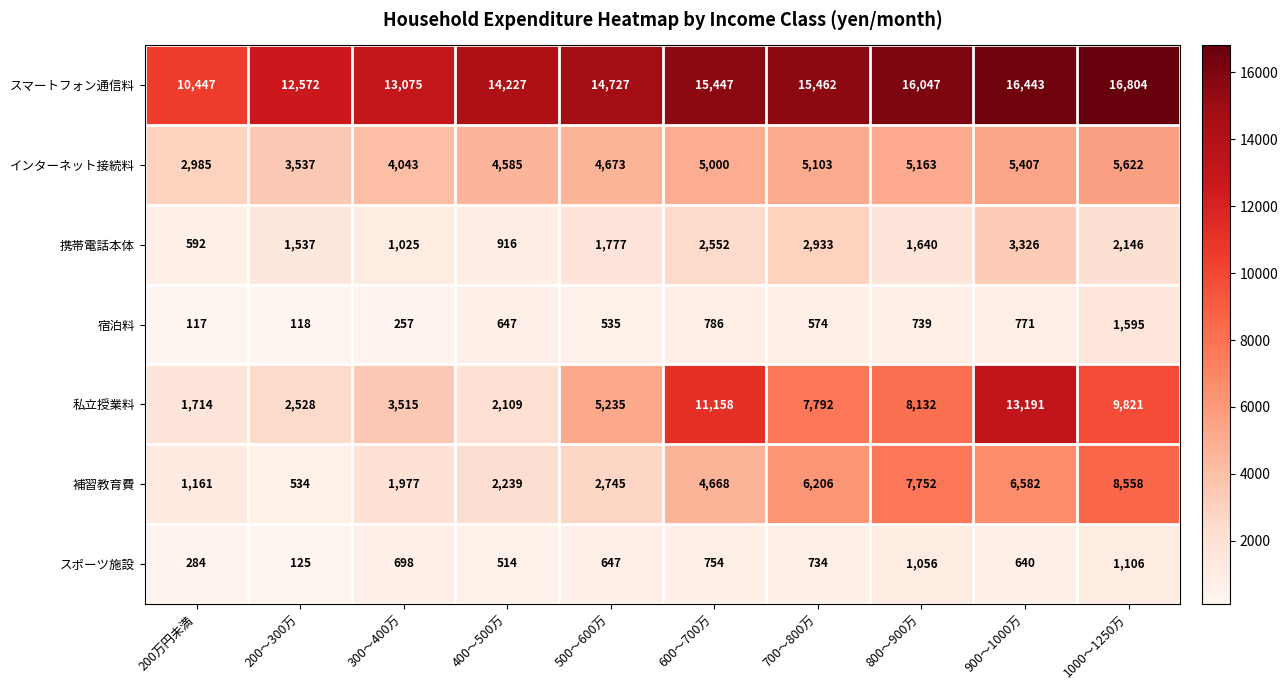

Rank the series at 900～1000万 from highest to lowest value.

スマートフォン通信料, 私立授業料, 補習教育費, インターネット接続料, 携帯電話本体, 宿泊料, スポーツ施設